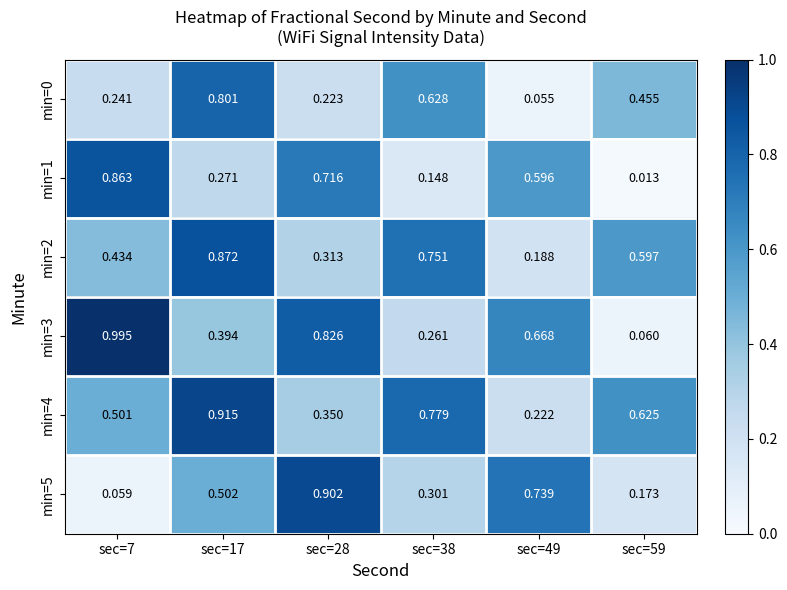

Is the value of min=4 at sec=28 greater than the value of min=5 at sec=59?

Yes